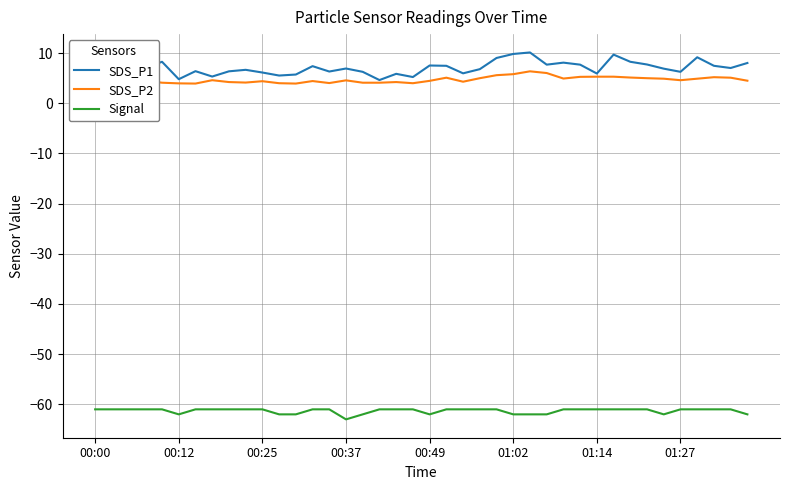

What is the difference between the Signal values at 17 and 16?

1.0